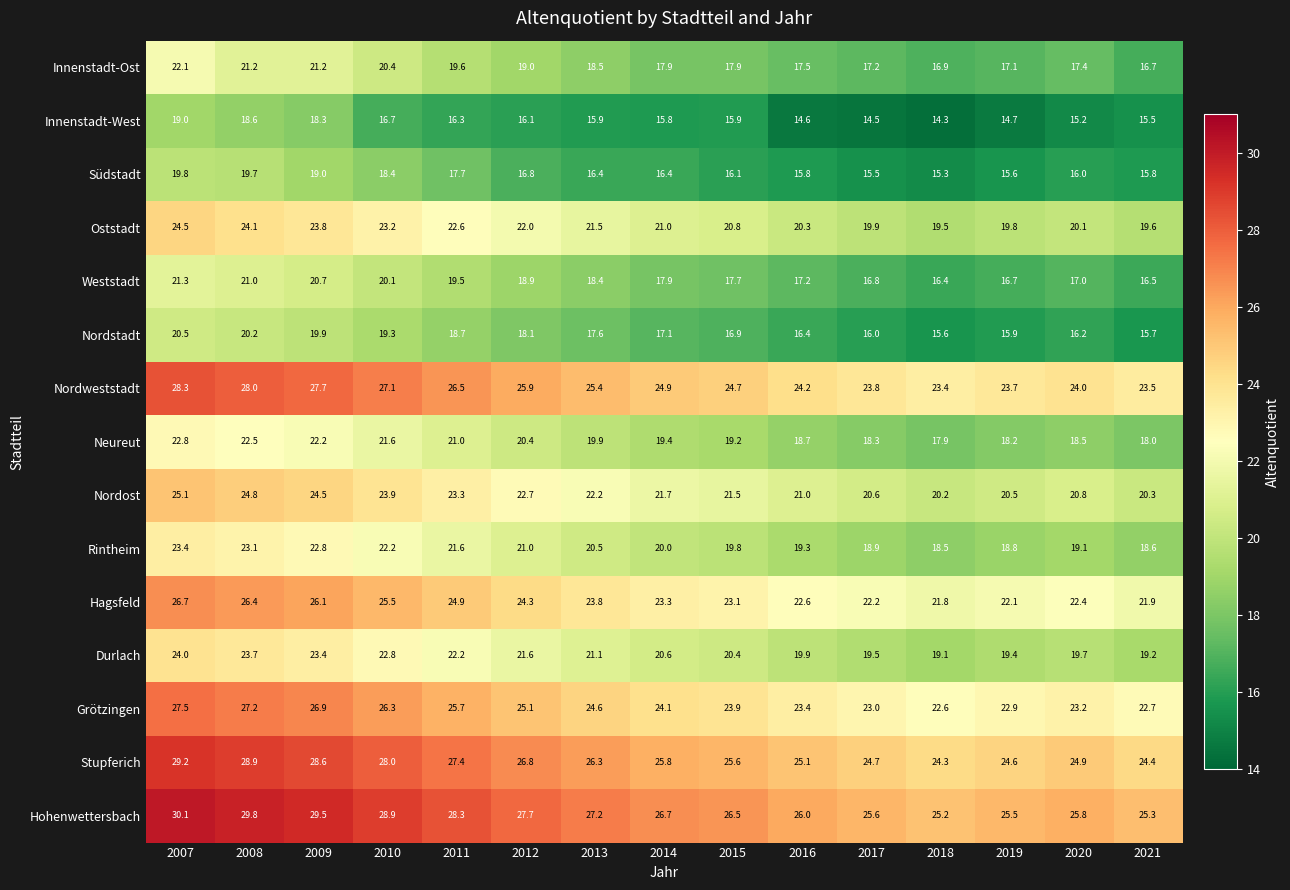

Where does the Hagsfeld series first go above 23?

2007